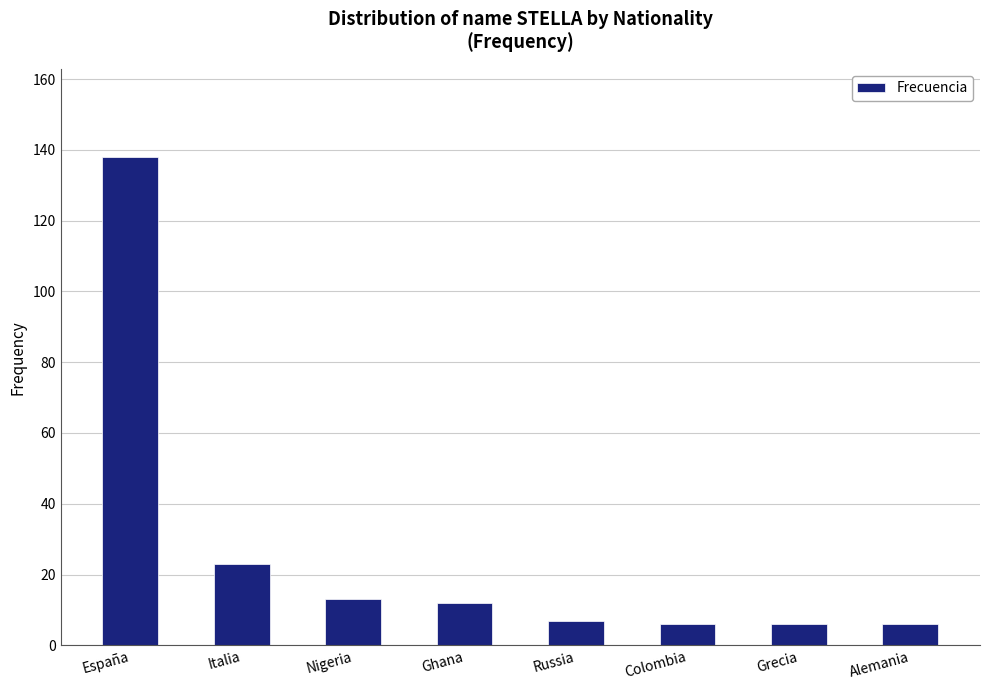

What is the label of the 6th bar from the left?

Colombia